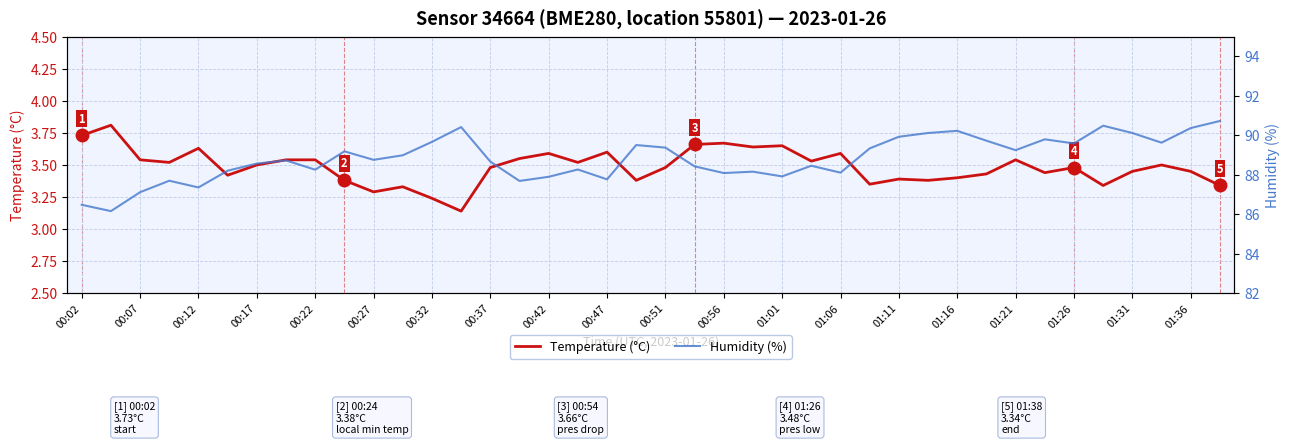

Is this an area chart (filled region under the line)?

No